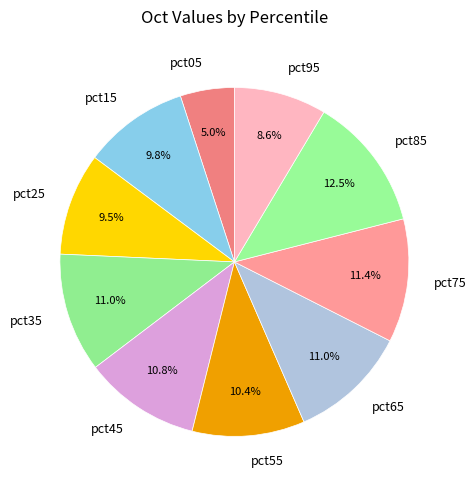

Combined, what portion of the pie is pct65 and pct75?

22.4%